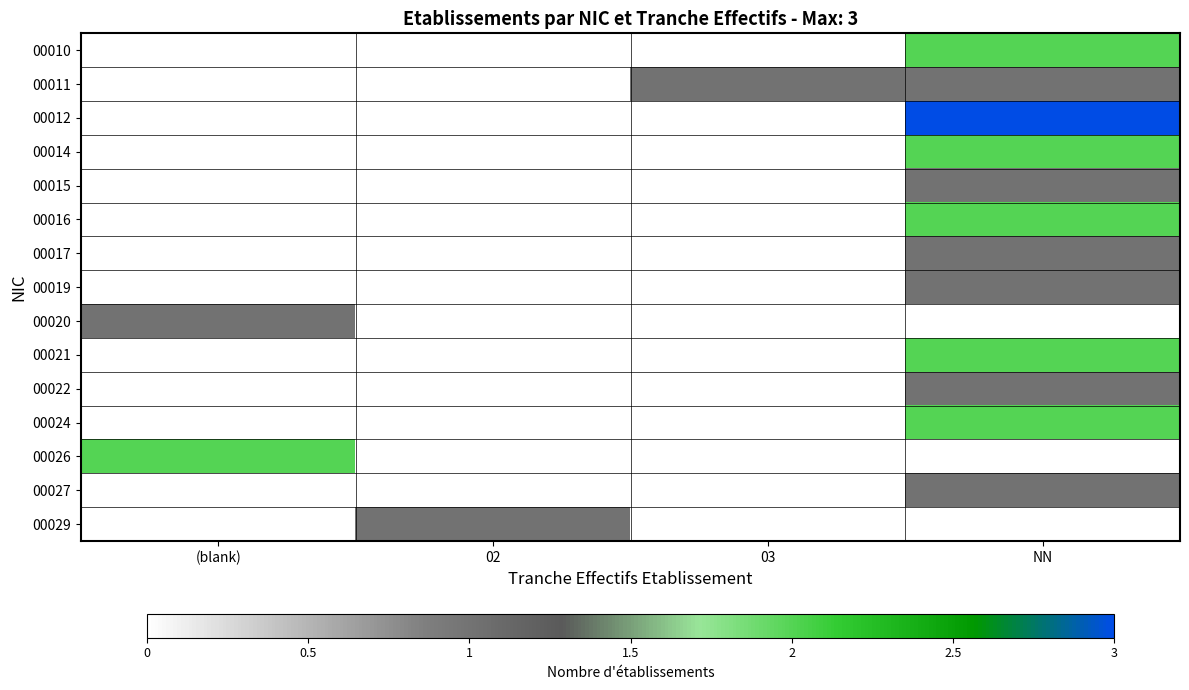

What is the difference between the highest and lowest values at 02?

1